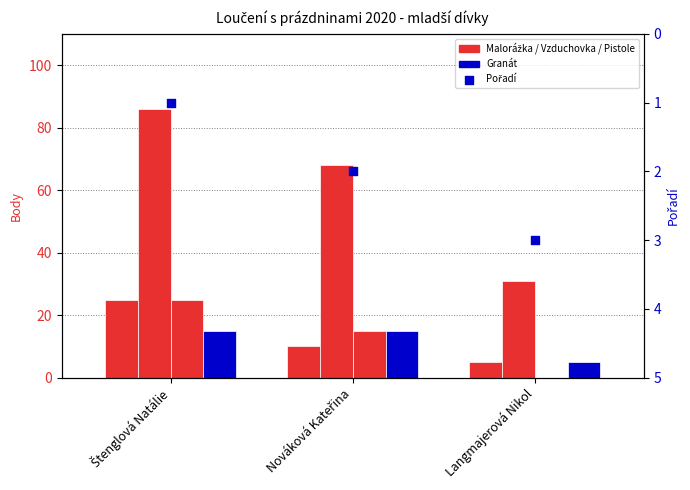

Is the value of Pořadí at Štenglová Natálie greater than the value of Malorážka at Nováková Kateřina?

No